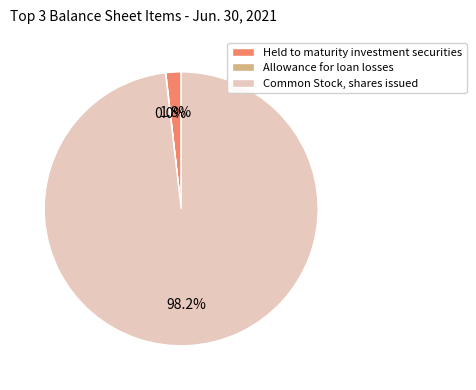

Combined, do Common Stock, shares issued and Held to maturity investment securities account for over 50%?

Yes